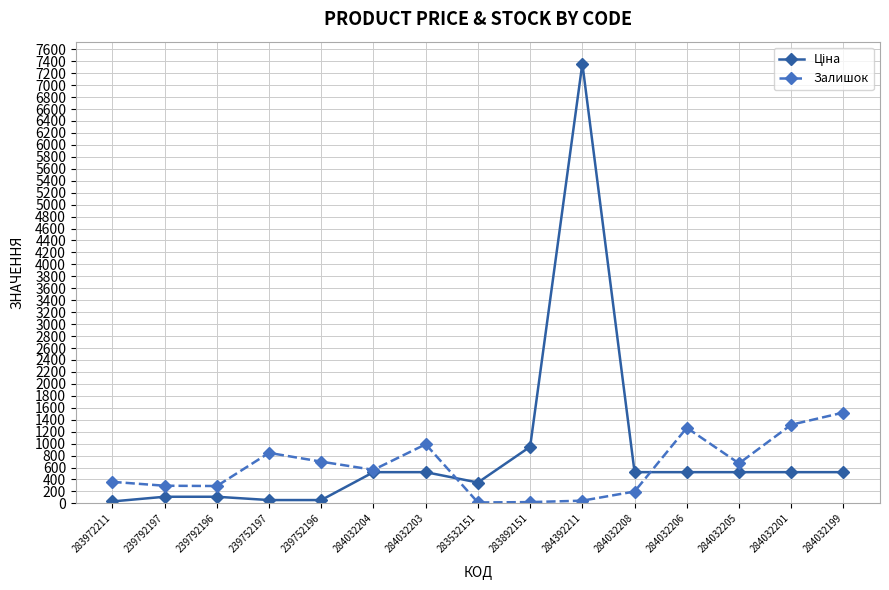

How many distinct data groups are displayed?

2